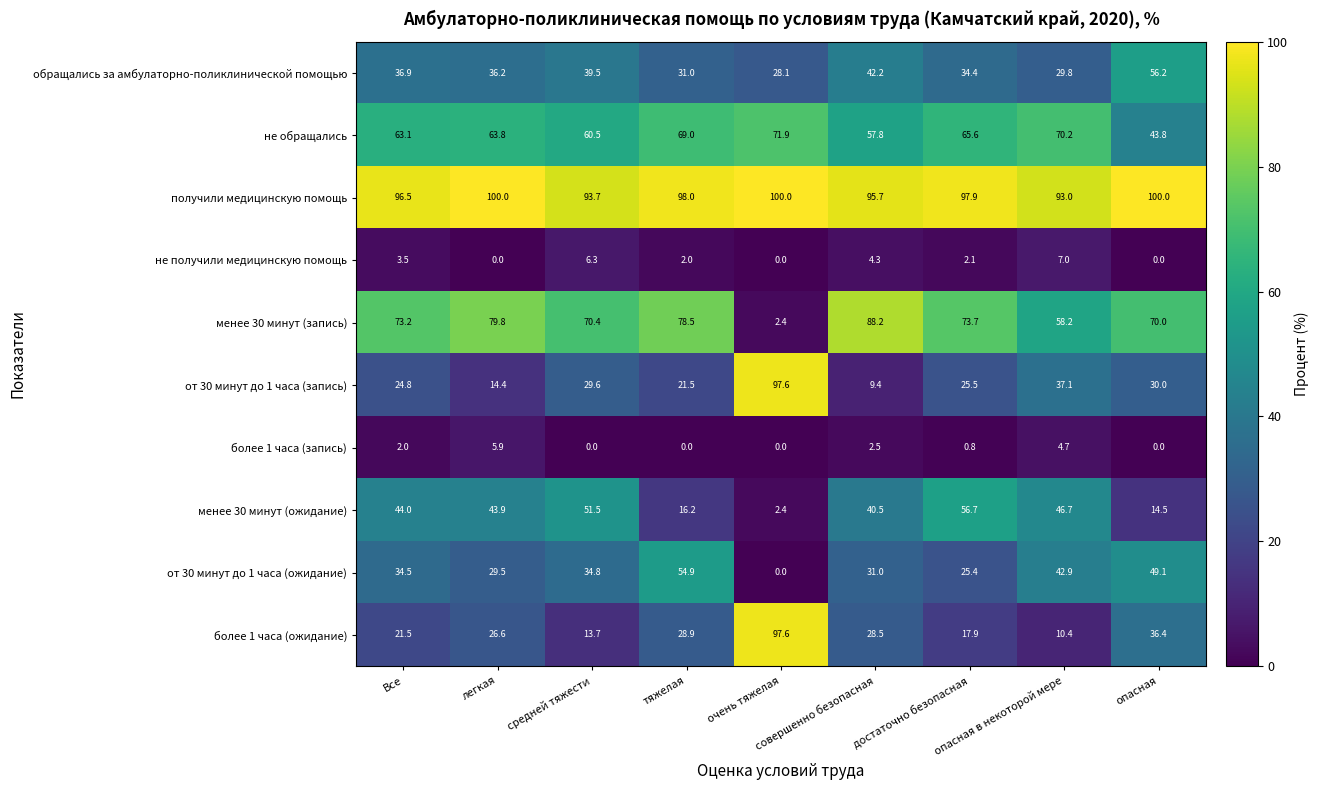

What is the maximum value shown in the chart?

100.0